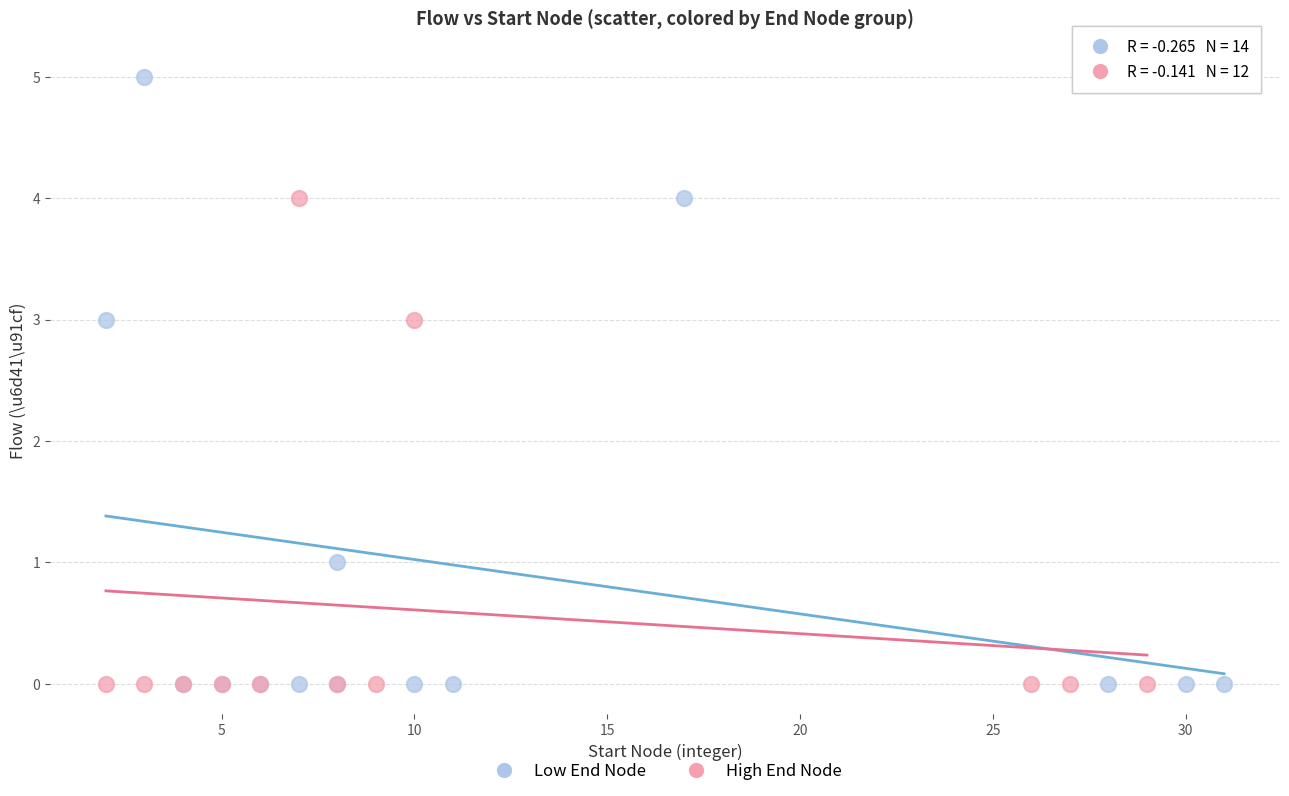

Which series has the widest spread of Y values?

Low End Node